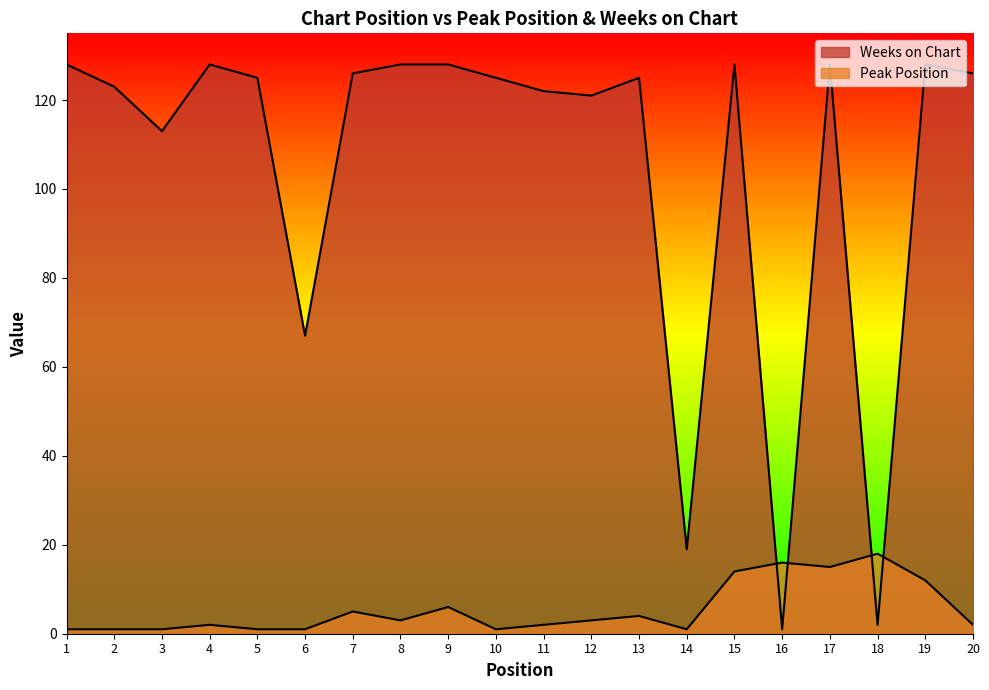

List the labels in order of Weeks on Chart value, largest first.

1, 4, 8, 9, 15, 17, 19, 7, 20, 5, 10, 13, 2, 11, 12, 3, 6, 14, 18, 16